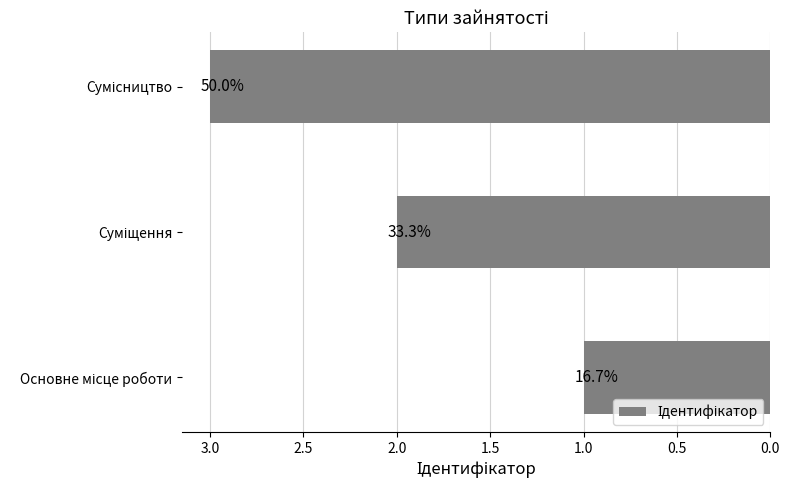

Are the bars horizontal?

Yes